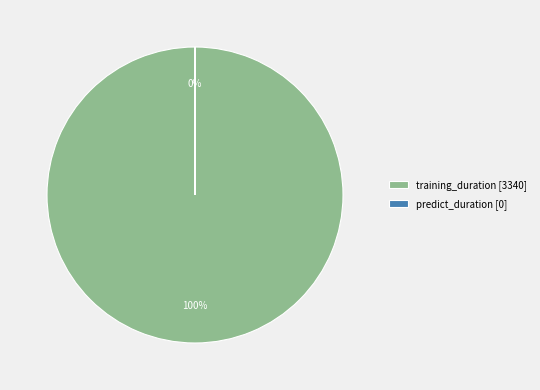

To the nearest percent, what is the average slice percentage?

50%